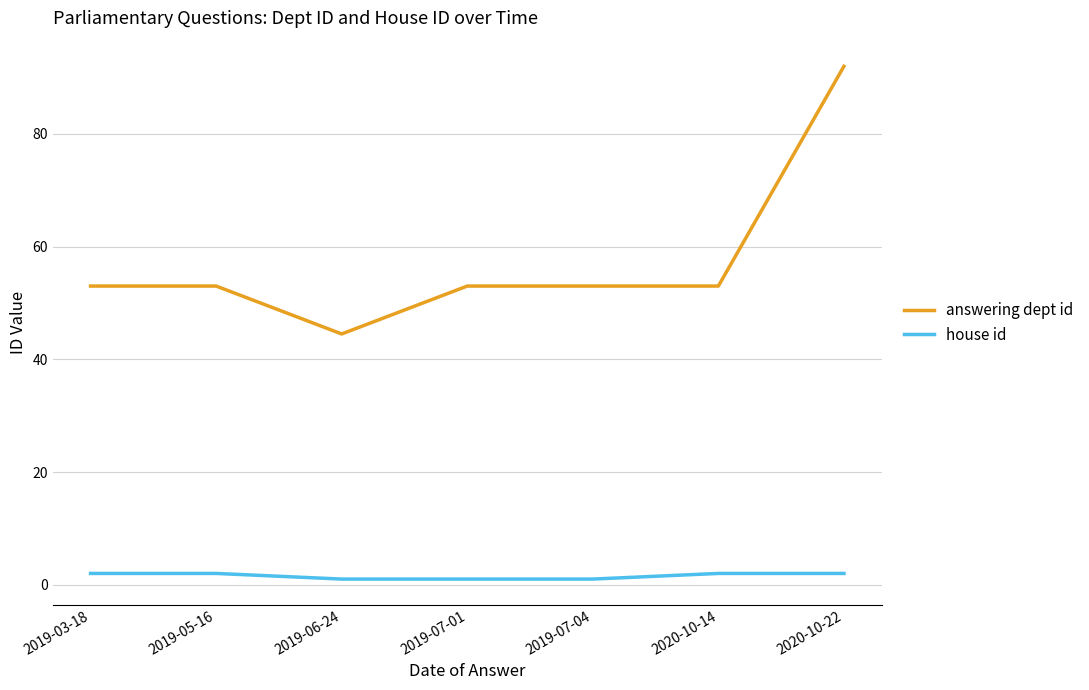

Is the value of house id at 2019-07-04 greater than the value of answering dept id at 2019-03-18?

No